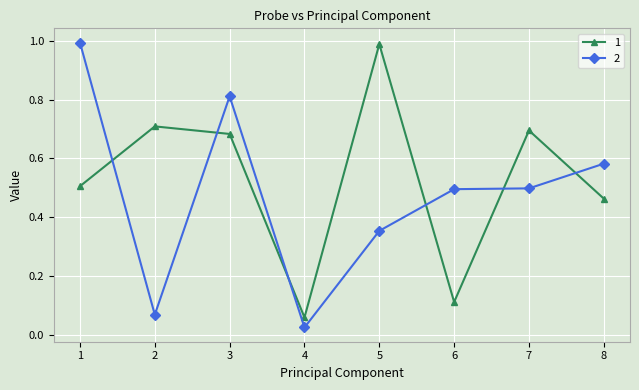

True or false: 2 and 1 cross at least once.

True